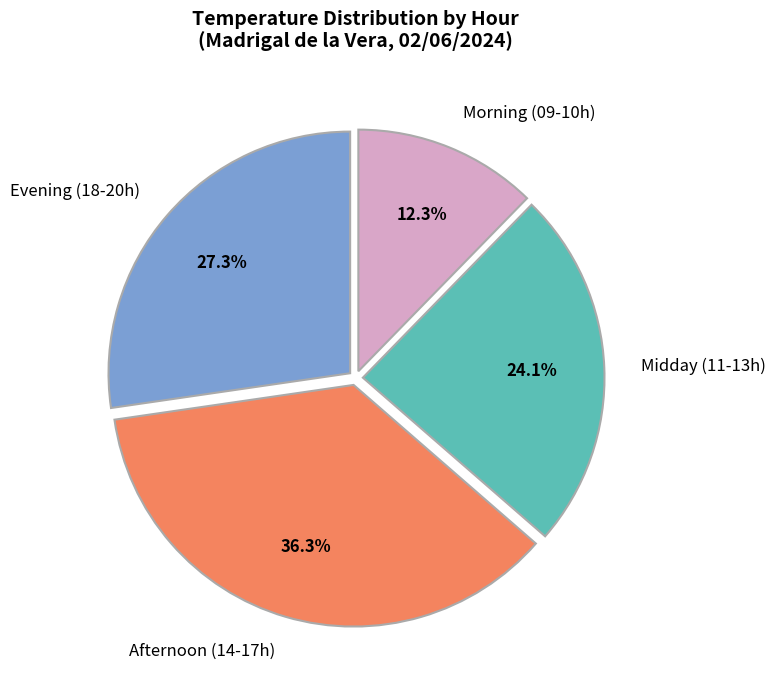

To the nearest percent, what is the difference between the largest and smallest slice percentages?

24%